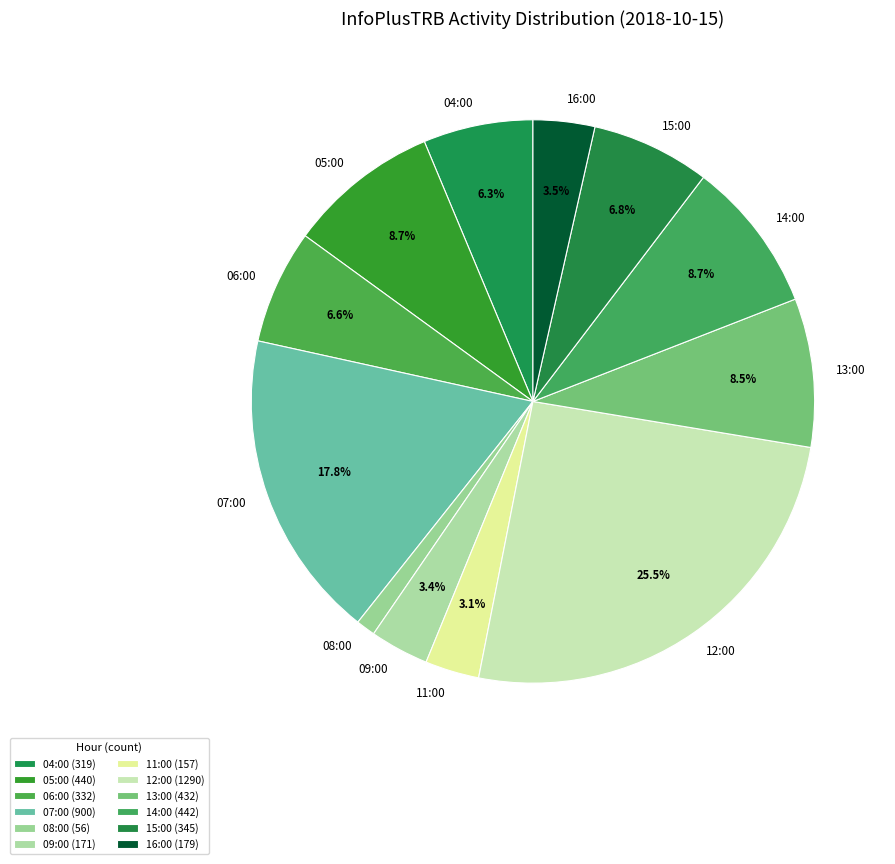

Which has a higher value, 12:00 or 06:00?

12:00